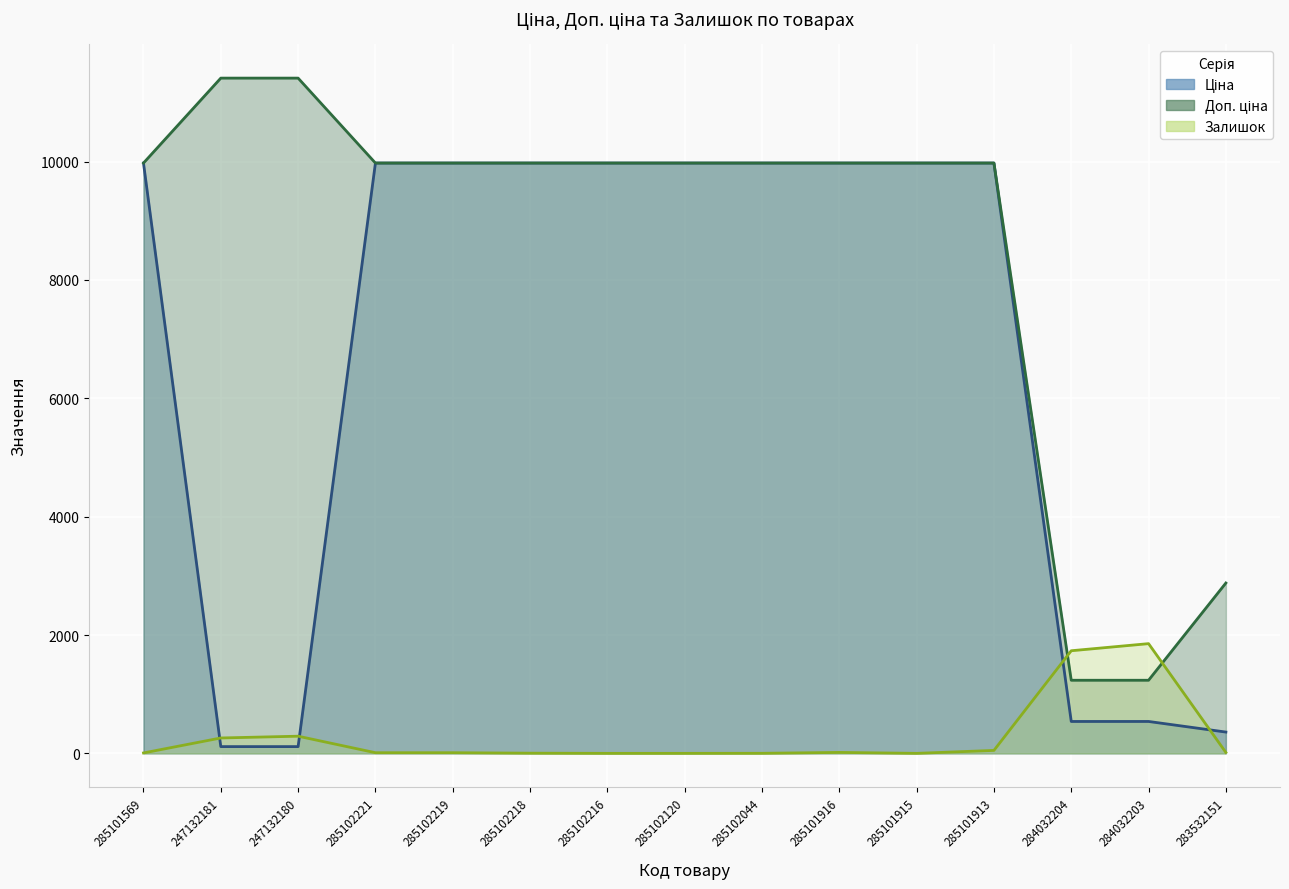

The Доп. ціна series shows 9975.0 at 285101916. True or false?

True